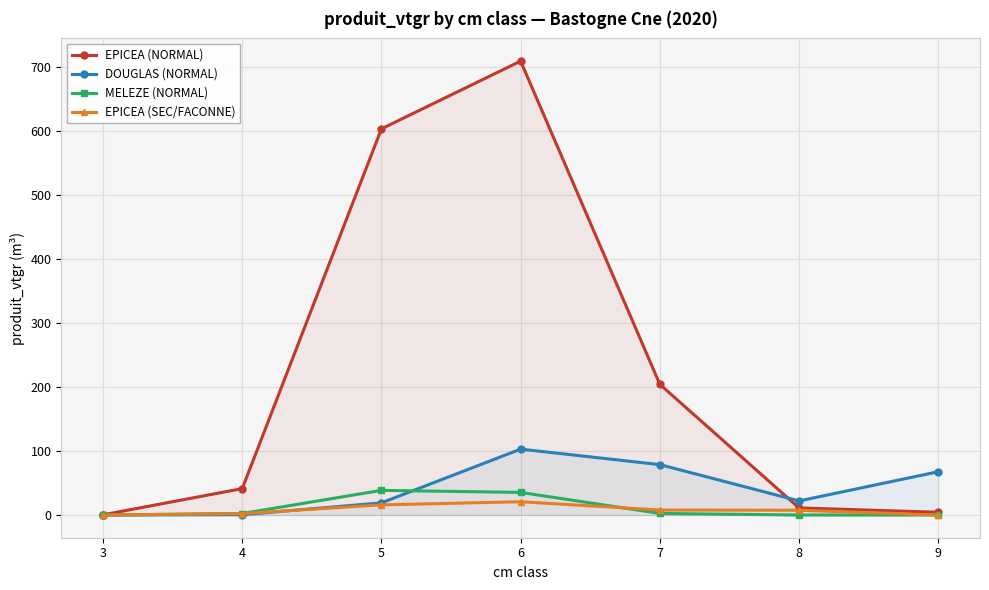

What is the sum of all EPICEA (NORMAL) values?

1574.7